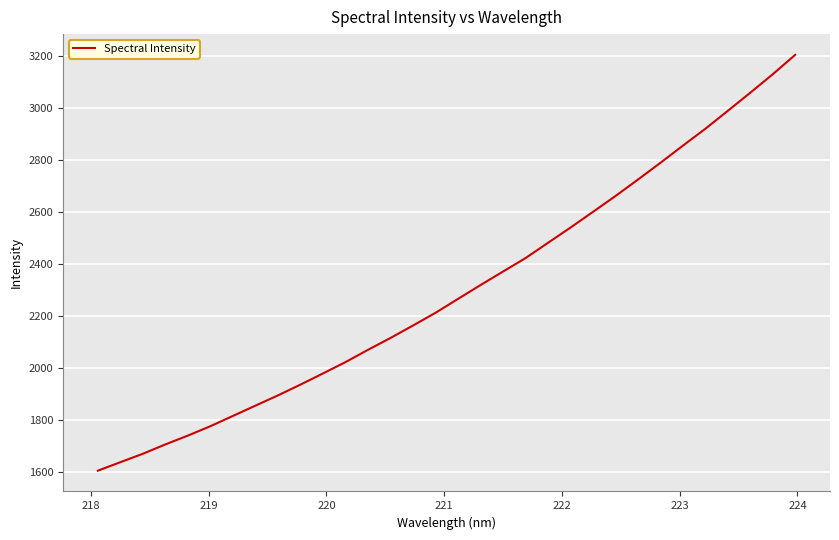

What is the smallest value displayed?

1606.9